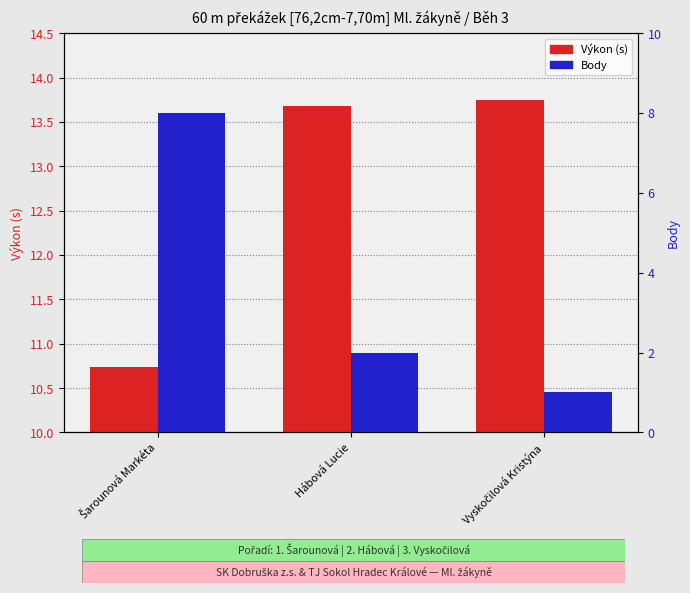

What is the difference between the maximum and minimum values in the Výkon (s) series?

3.0